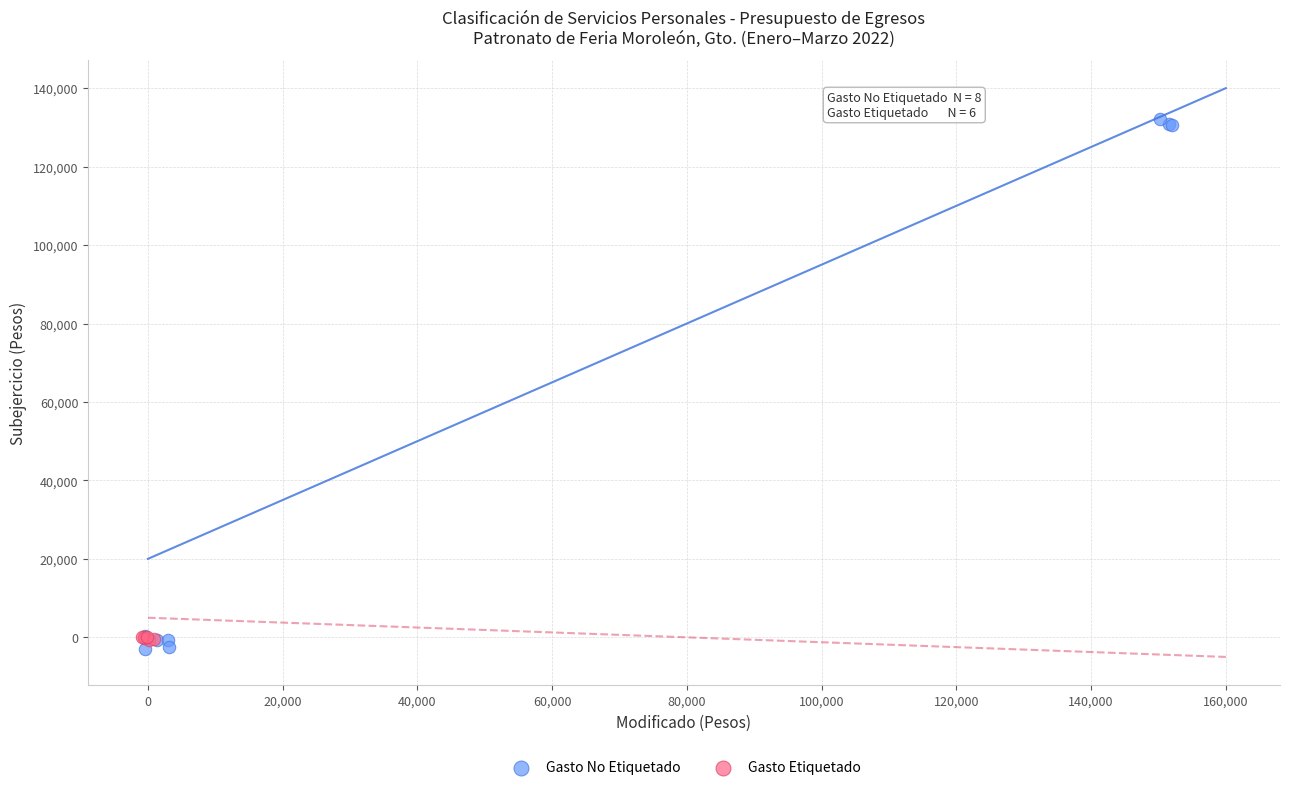

Which series contains the highest Y value?

Gasto No Etiquetado